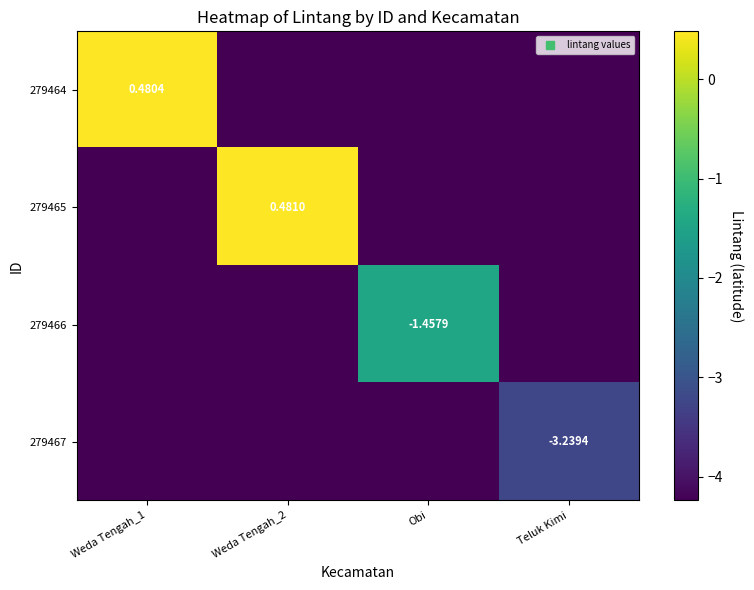

How many data points in 279467 are above -4?

1